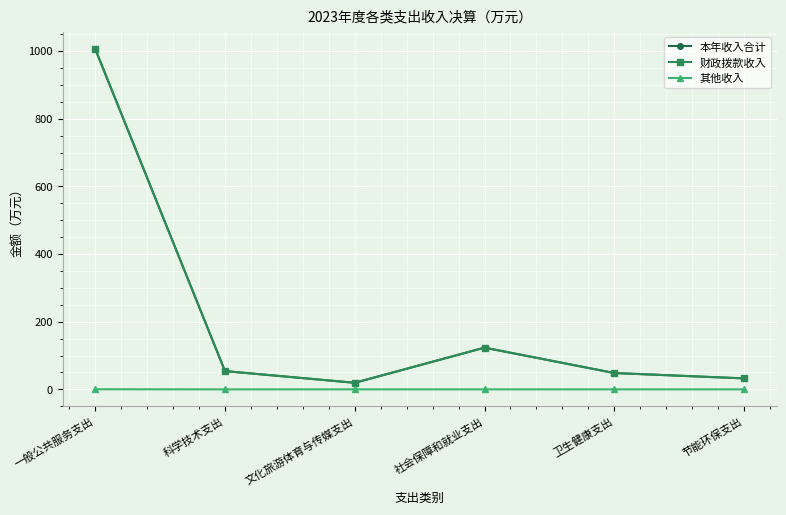

Is the value of 财政拨款收入 at 科学技术支出 greater than the value of 其他收入 at 卫生健康支出?

Yes